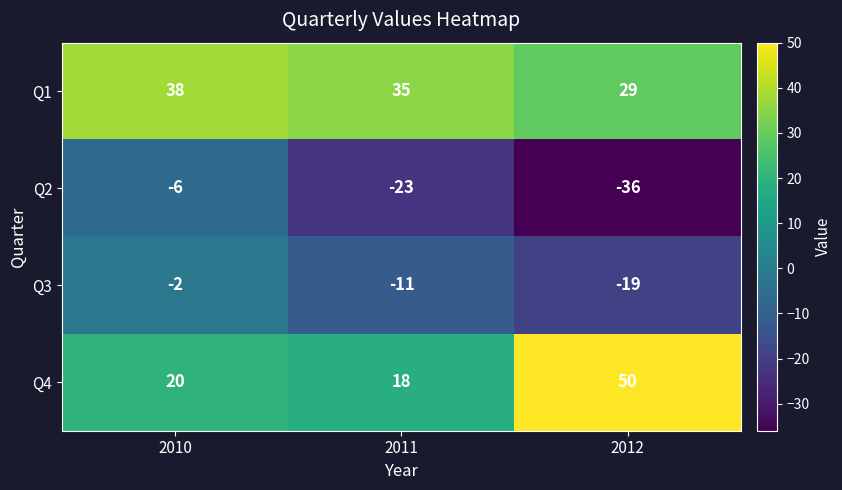

Reading left to right, transcribe all the data shown in this chart.

Q1: 38	35	29
Q2: -6	-23	-36
Q3: -2	-11	-19
Q4: 20	18	50